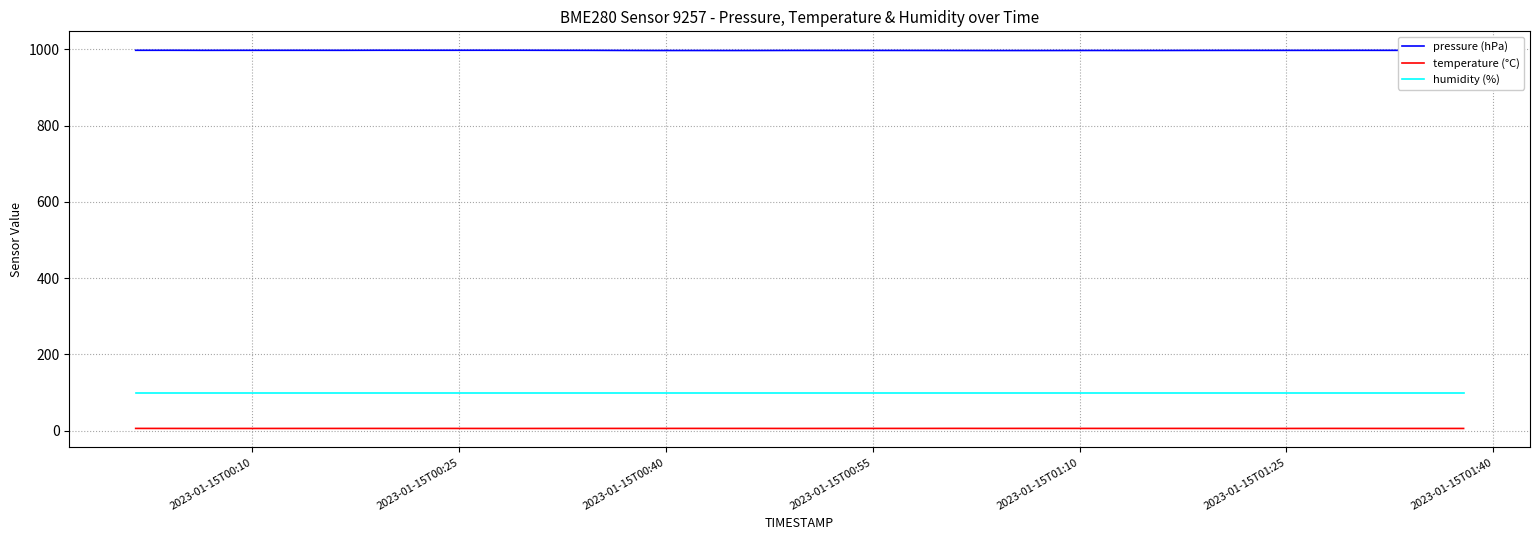

True or false: pressure (hPa) and humidity (%) cross at least once.

False